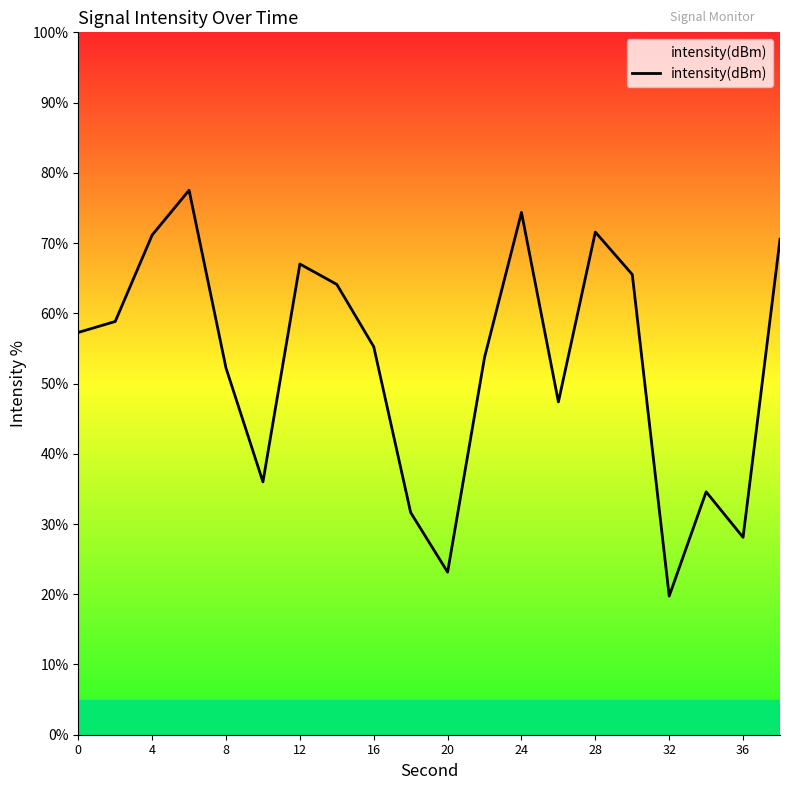

True or false: the data shows 31.4 at 16.

False